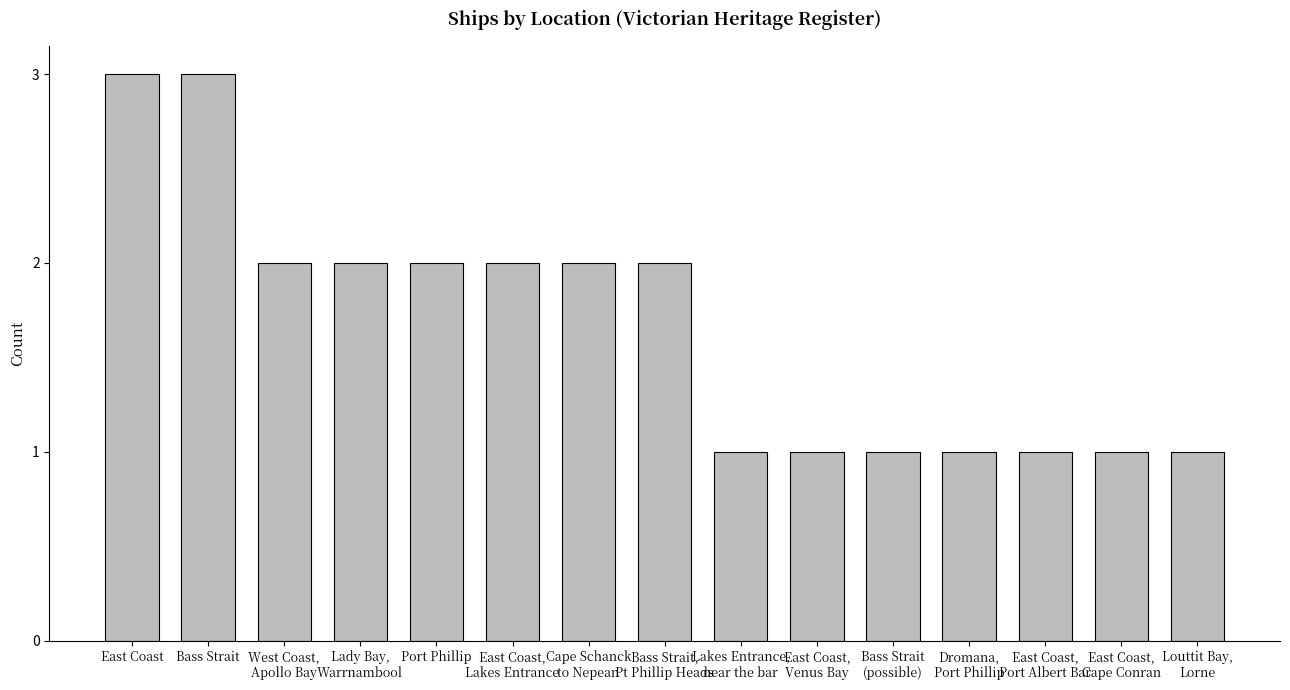

True or false: the data shows 1 at Port Phillip.

False